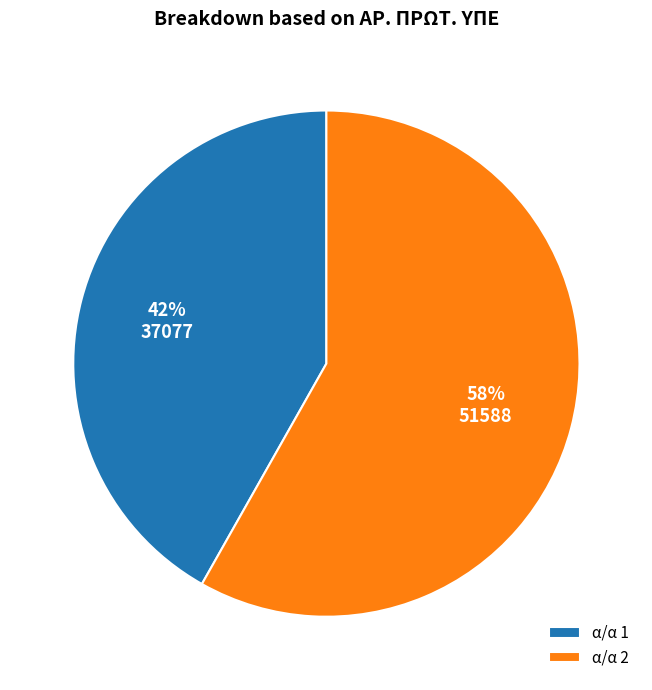

To the nearest percent, what is the difference between the largest and smallest slice percentages?

16%